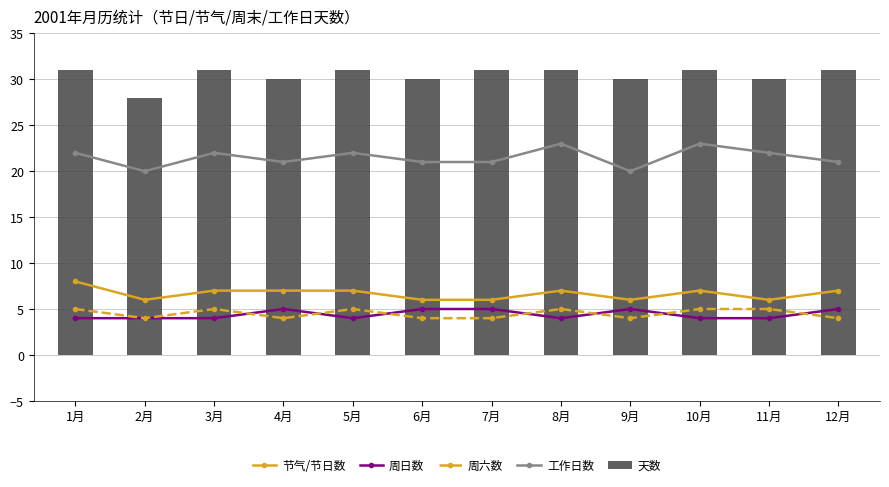

What is the label of the 12th bar from the right?

1月